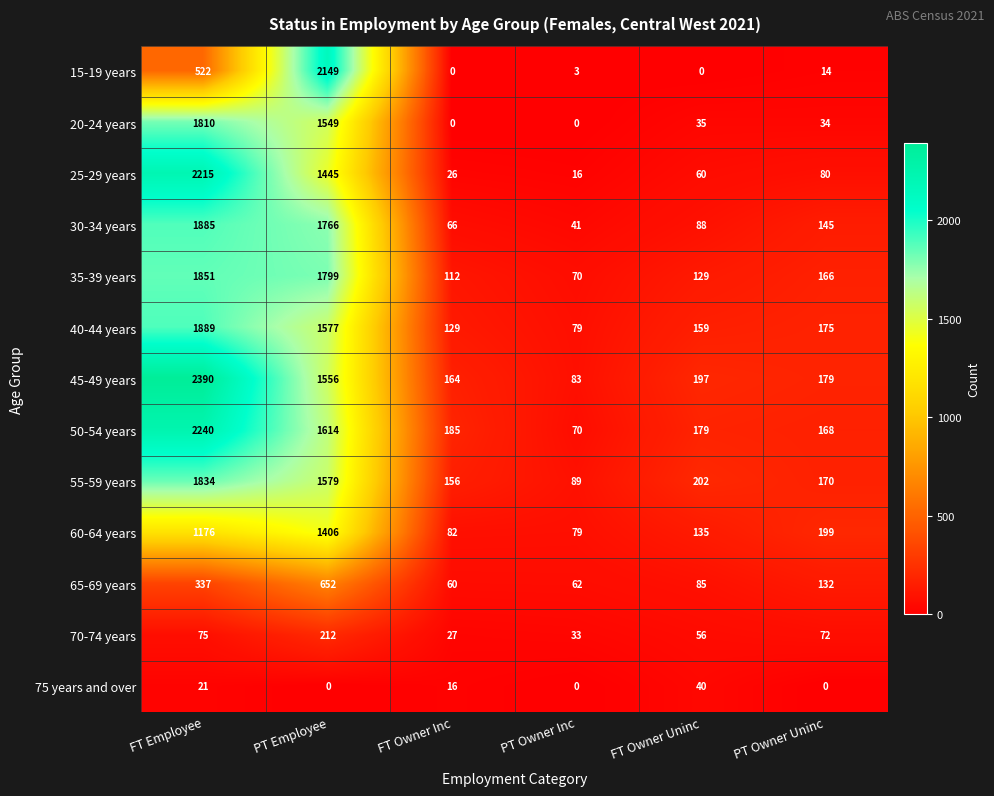

What is the total value across all series at FT Employee?

18245